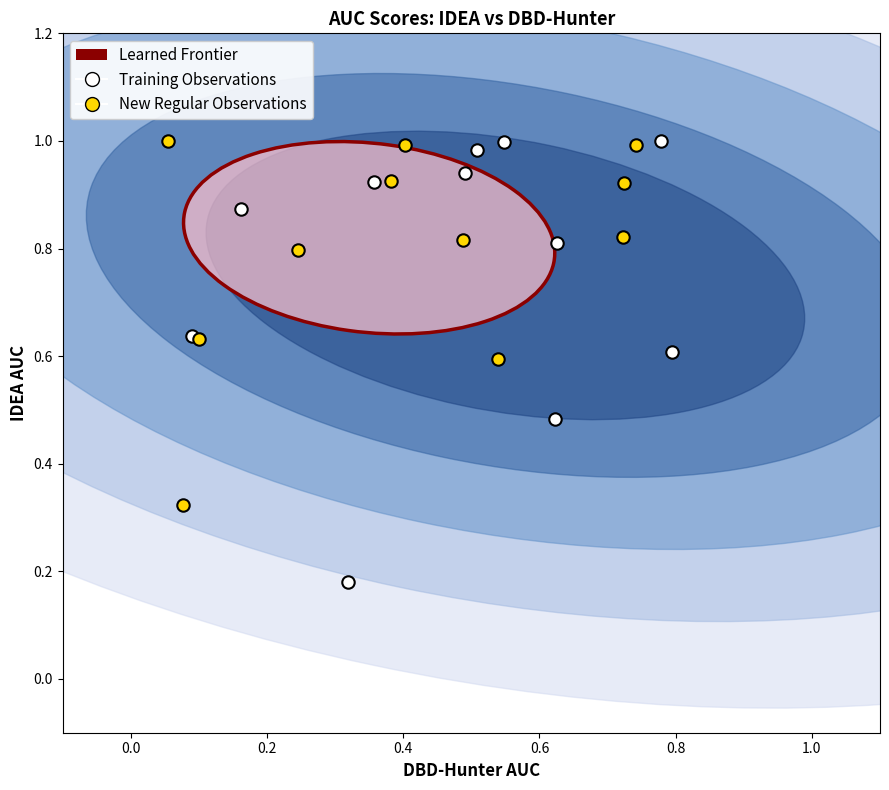

Which series has the largest Y range (max minus min)?

Training Observations